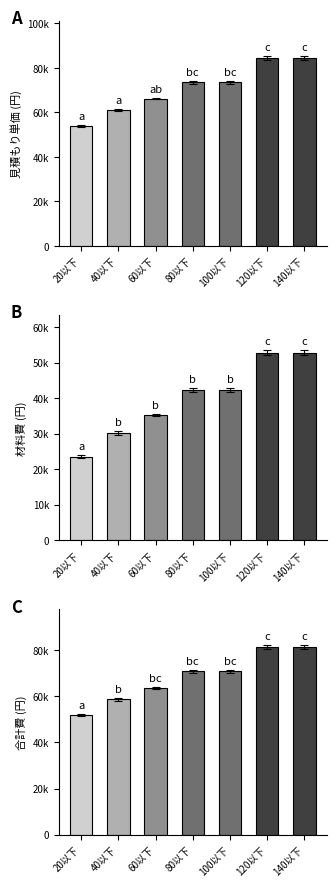

What is the maximum value shown in the chart?

84400